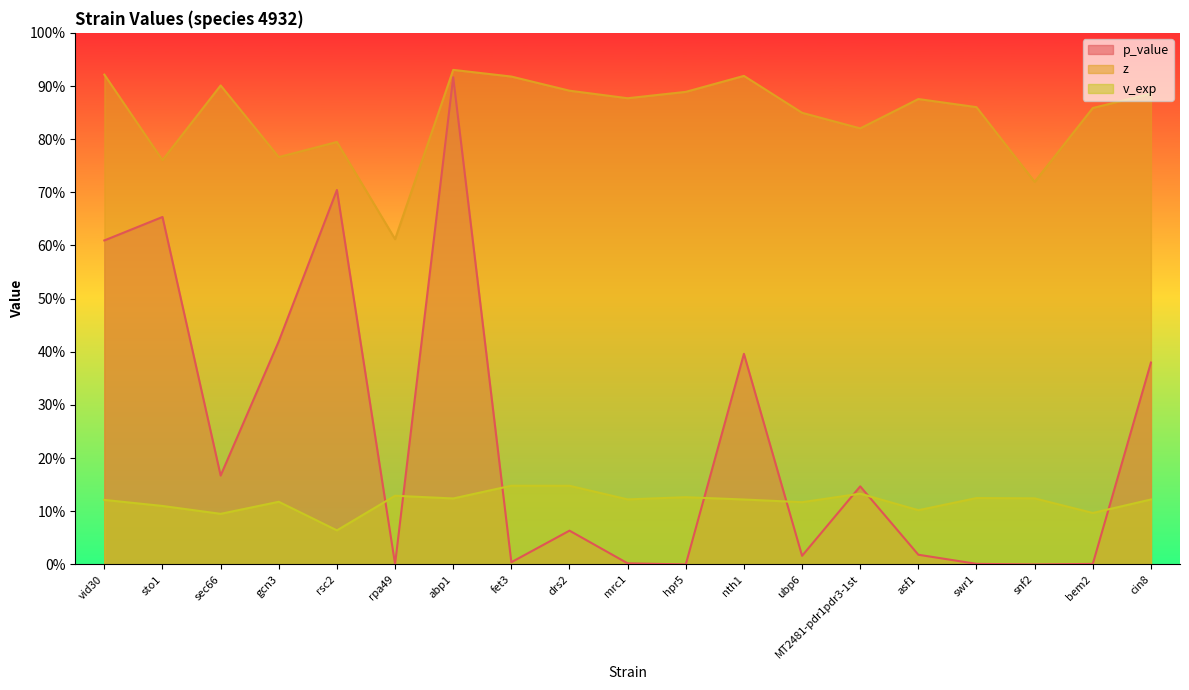

At which category is the sum across all series the highest?

abp1